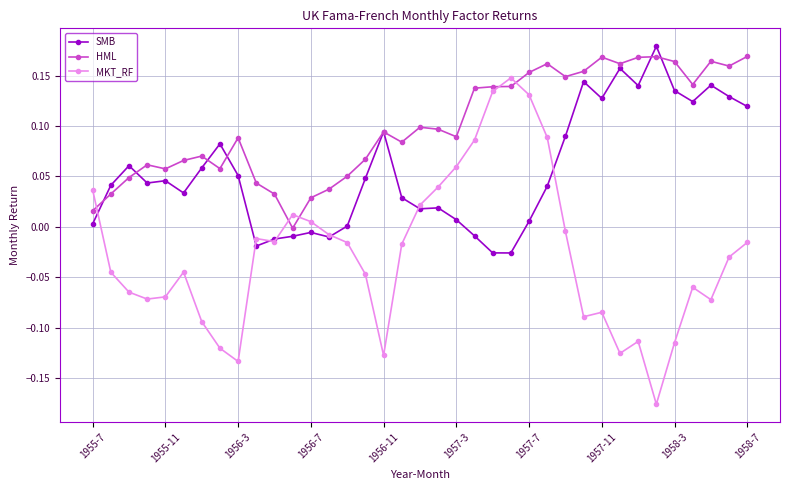

Which series has the largest total across all categories?

HML